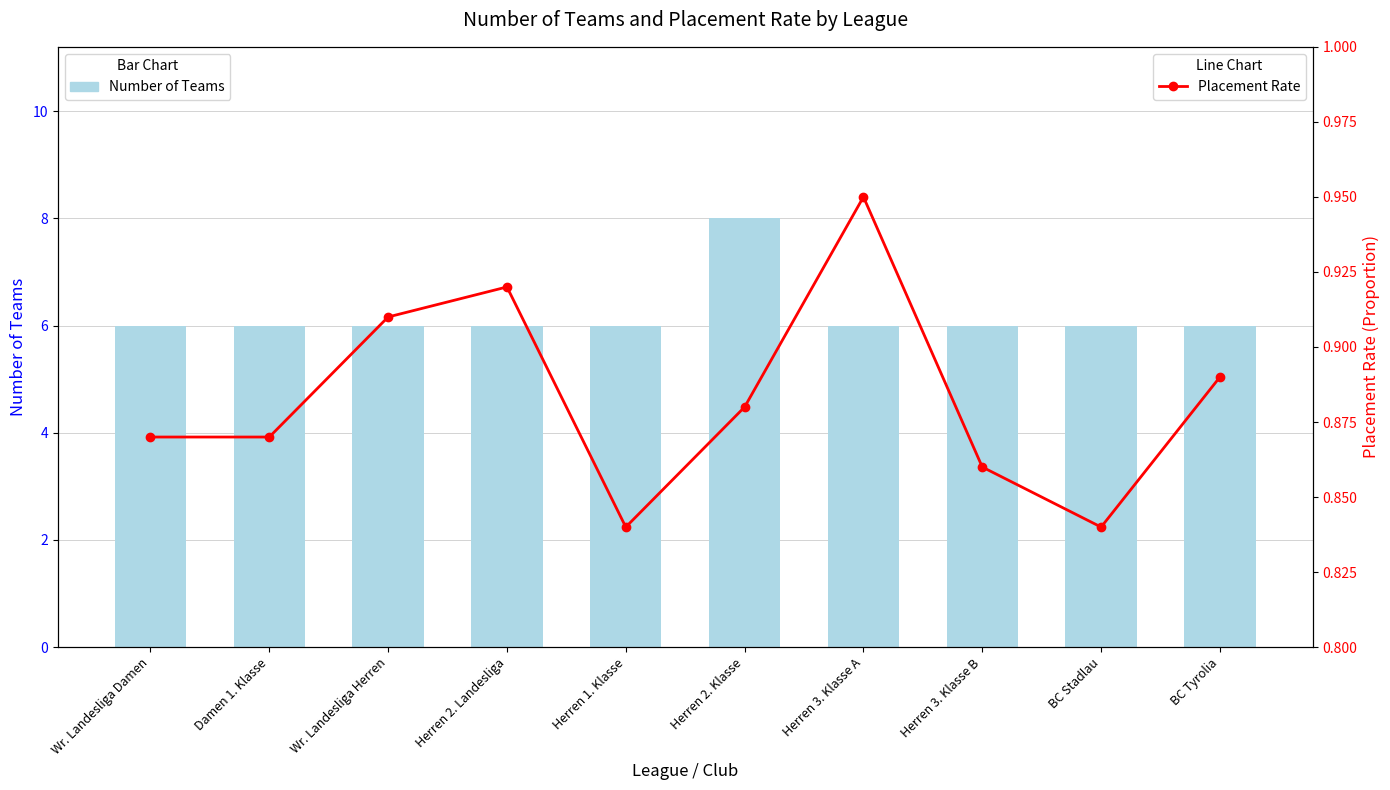

What are all the series names shown in the legend?

Number of Teams, Placement Rate